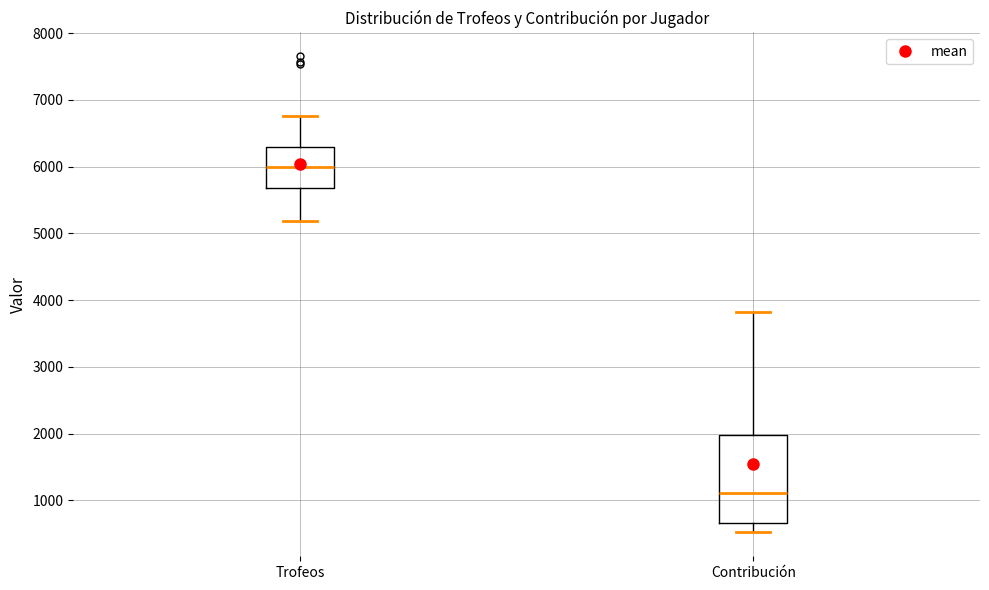

Which box has the lowest median line?

Contribución